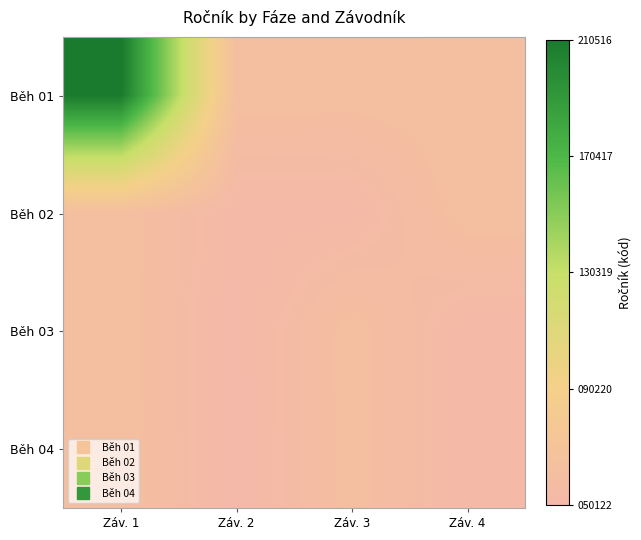

Which series has the largest range (max minus min)?

Běh 01